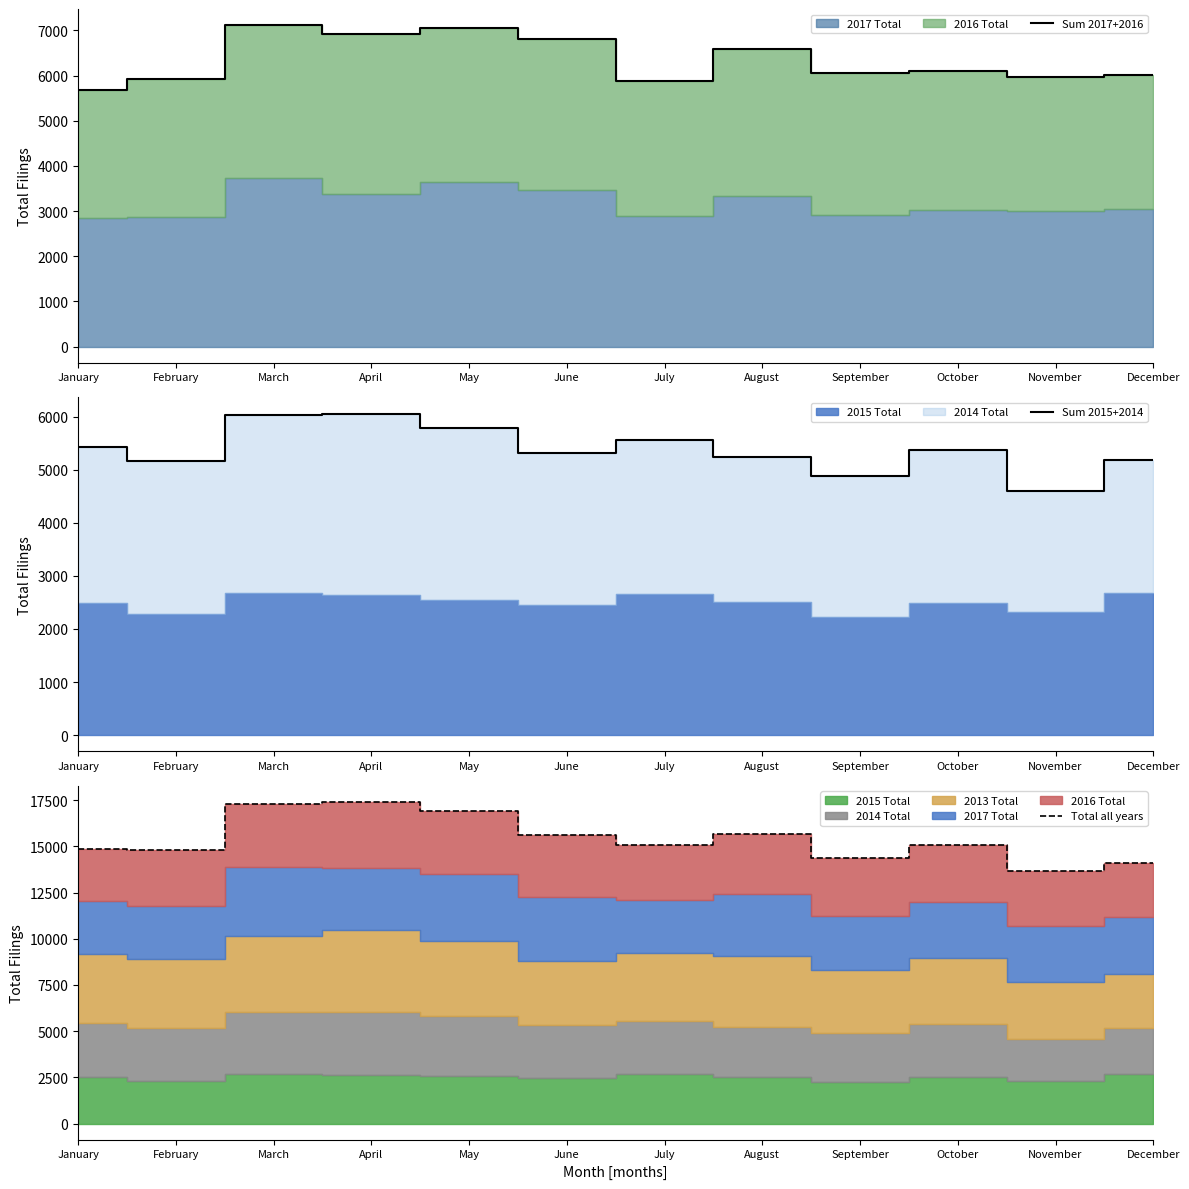

Where is the first local minimum for Sum 2017+2016?

April